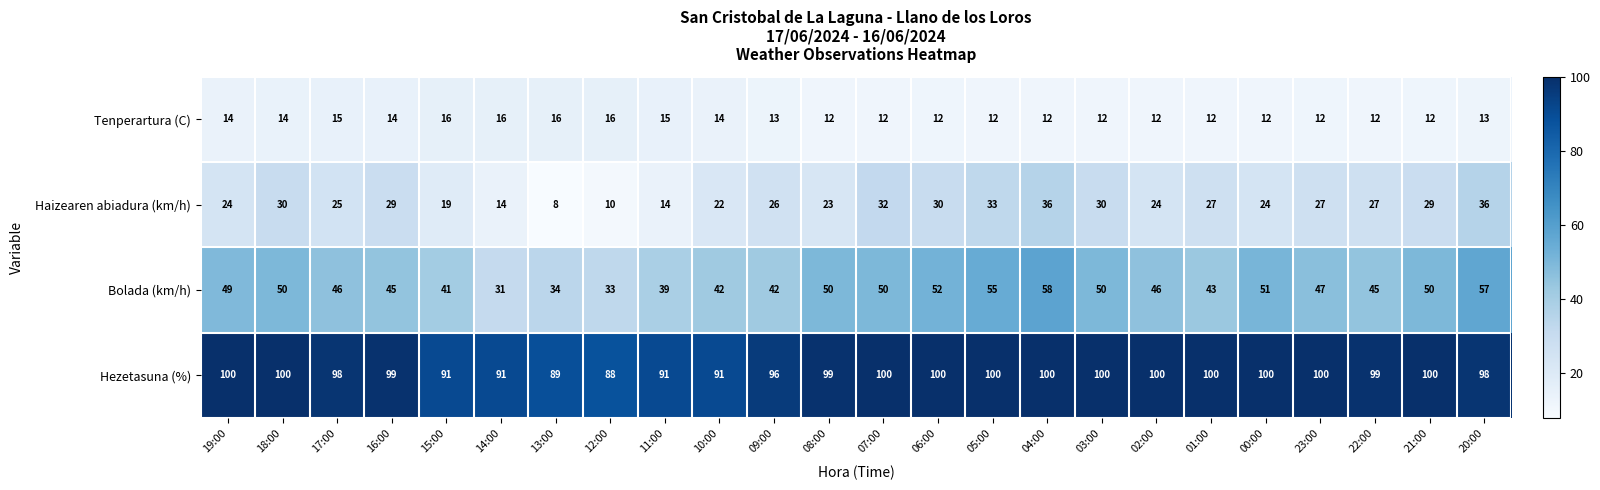

Which series has the largest total across all categories?

Hezetasuna (%)